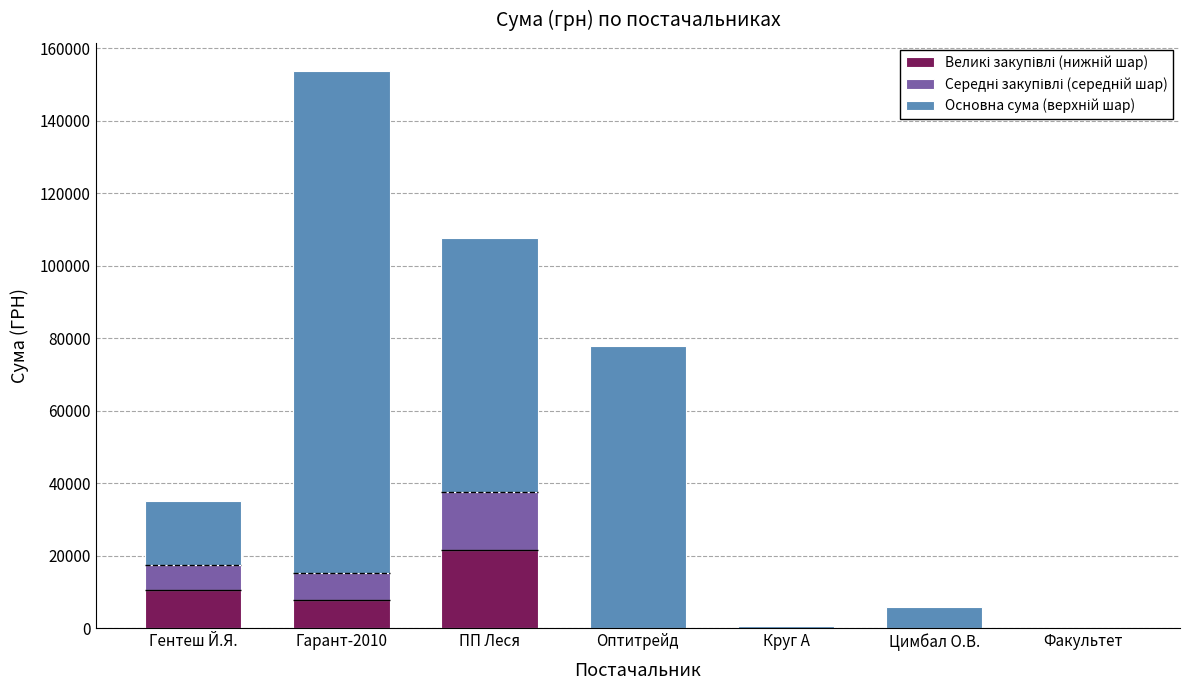

What is the spread (max minus min) of values at Круг А?

668.2